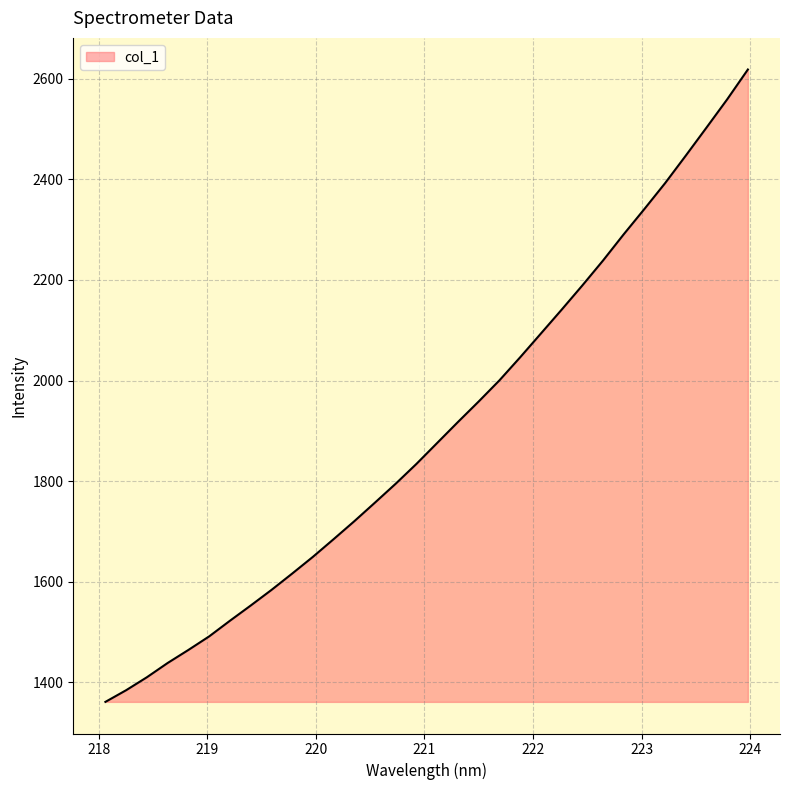

What is the smallest value displayed?

1360.9